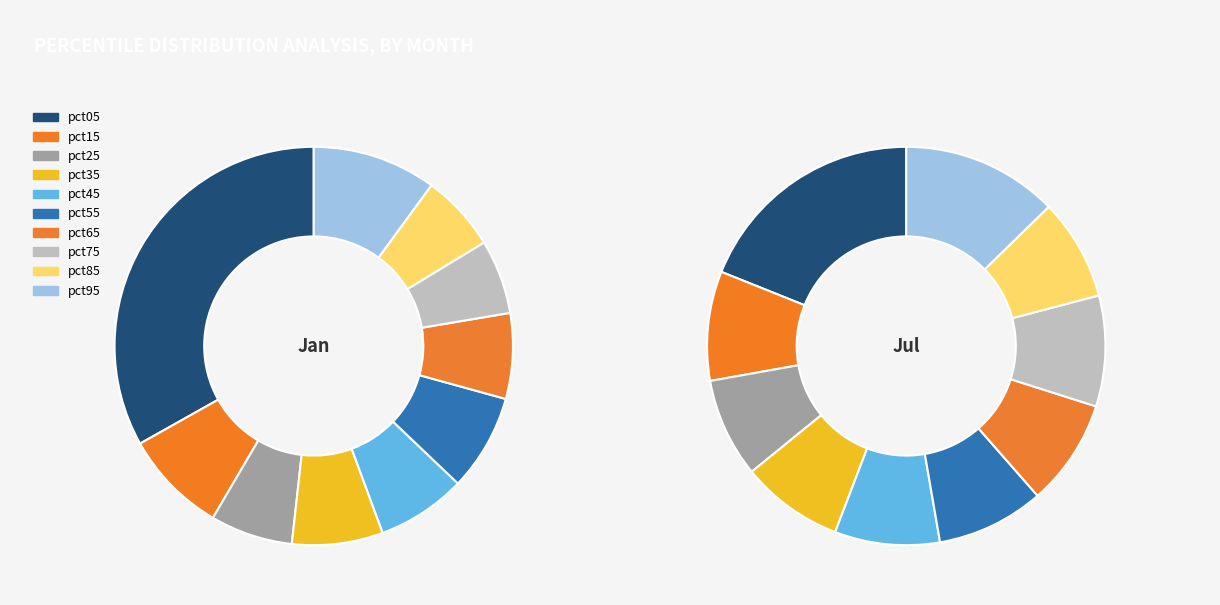

To the nearest percent, what is the difference between the pct65 and pct05 slice percentages?

10%